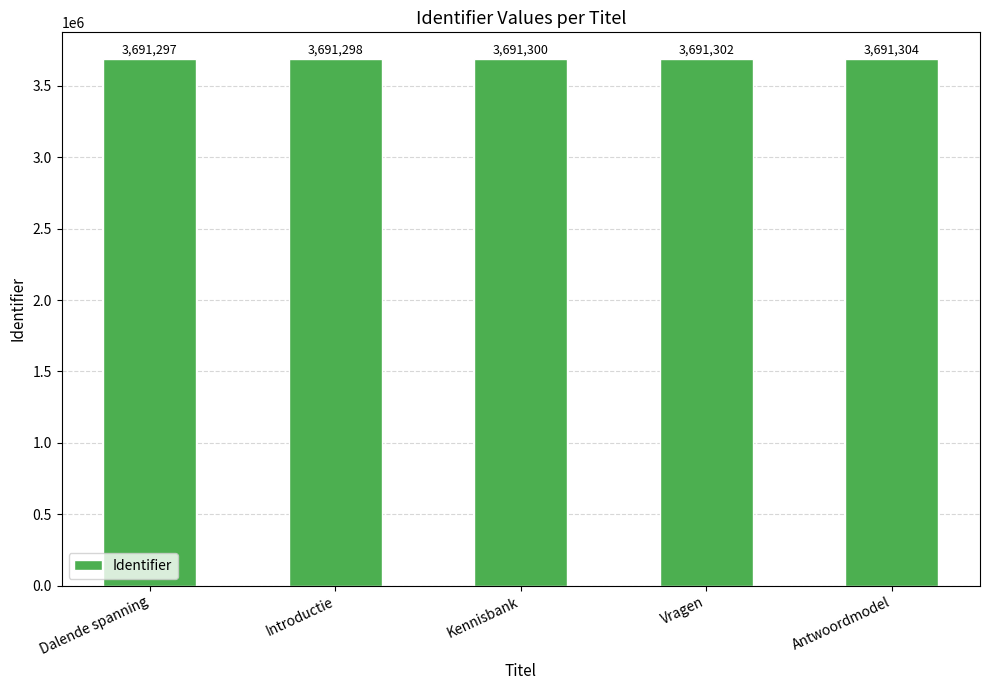

How many values are between 3691298 and 3691302?

3